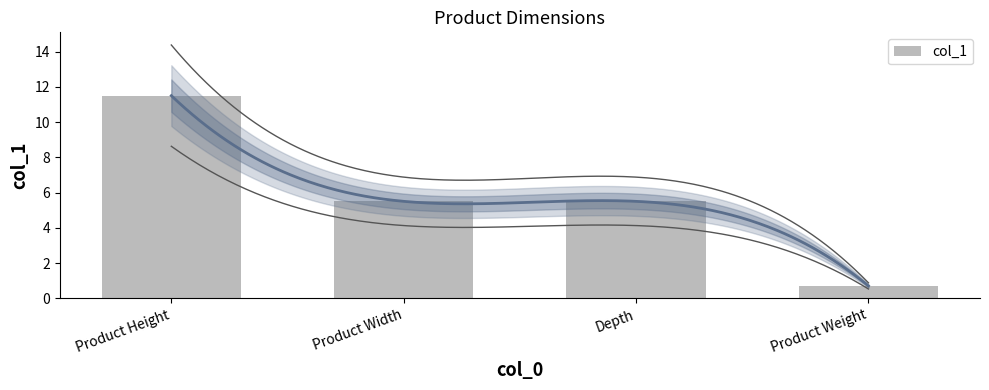

Does the chart contain any negative values?

No